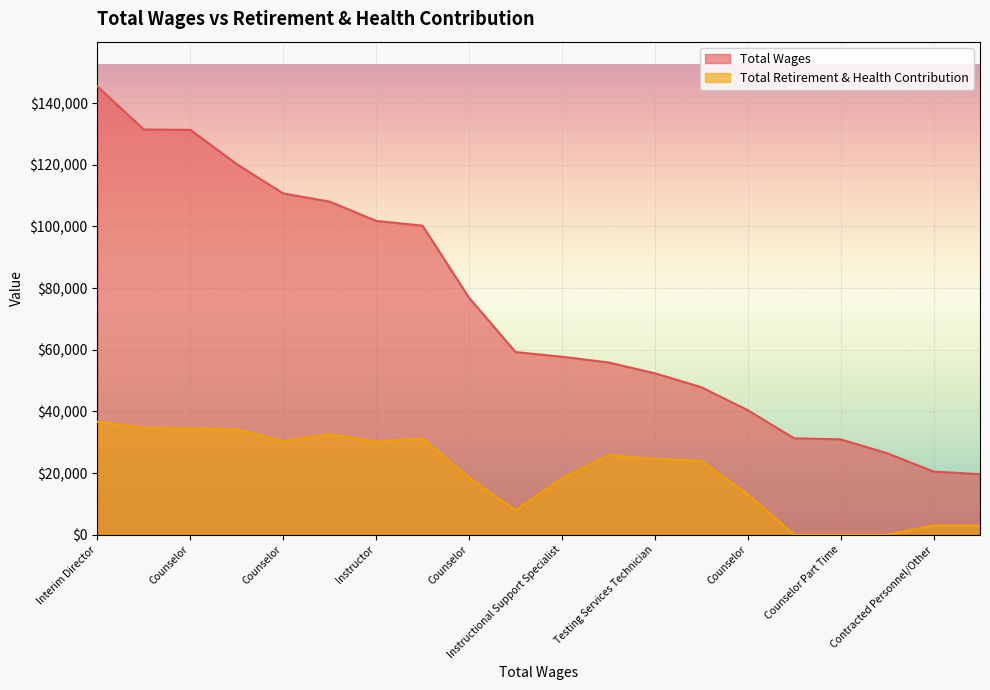

True or false: Total Wages and Total Retirement & Health Contribution intersect in this chart.

False